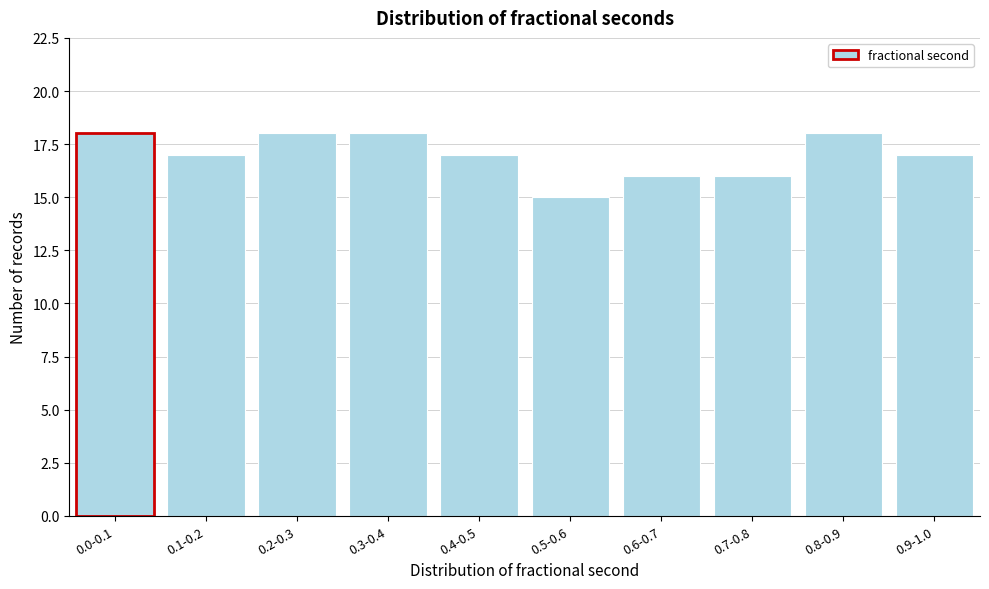

Reading left to right, what are all the values shown in this chart?

0.0-0.1=18	0.1-0.2=17	0.2-0.3=18	0.3-0.4=18	0.4-0.5=17	0.5-0.6=15	0.6-0.7=16	0.7-0.8=16	0.8-0.9=18	0.9-1.0=17